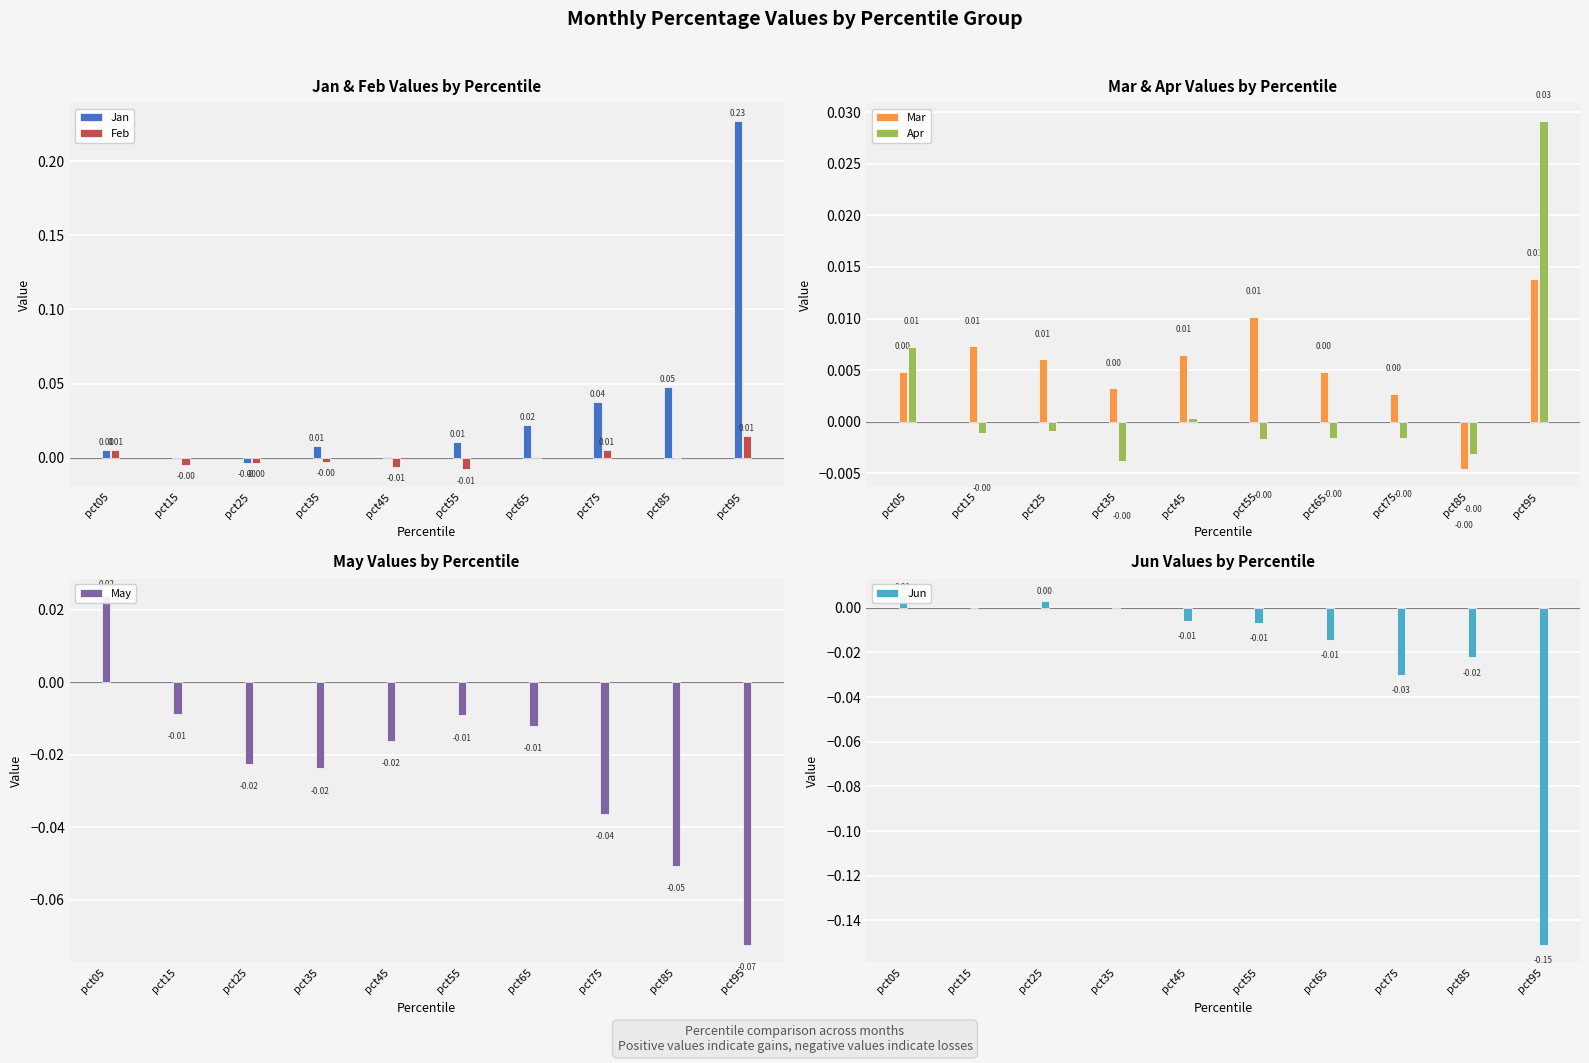

Between pct25 and pct55, which series saw the biggest shift?

Jan